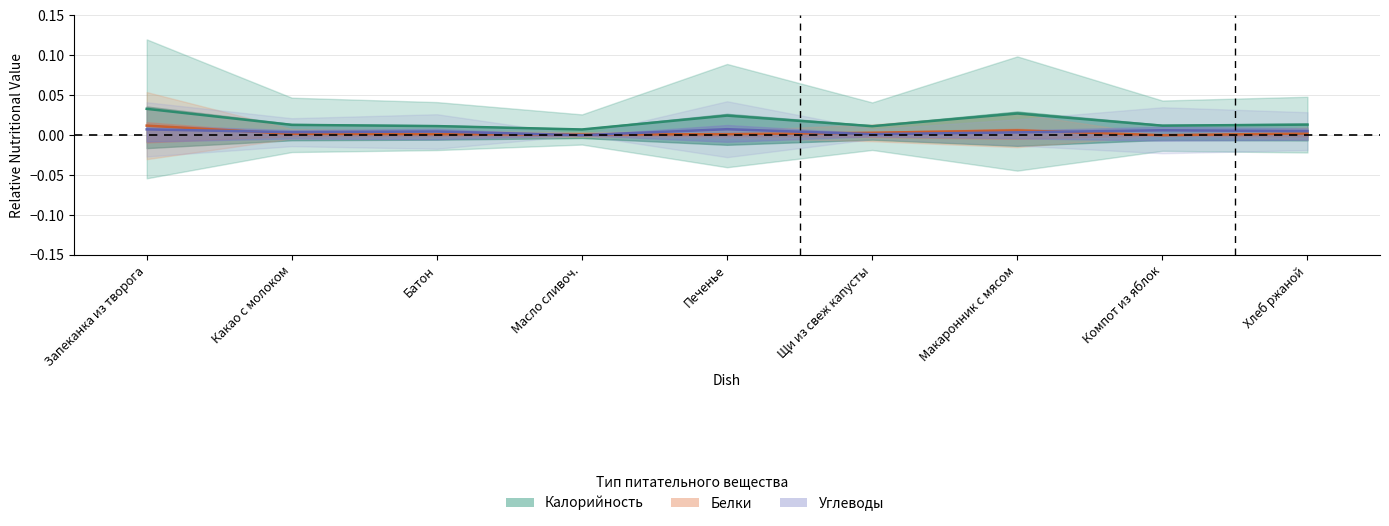

True or false: Белки and Калорийность intersect in this chart.

False